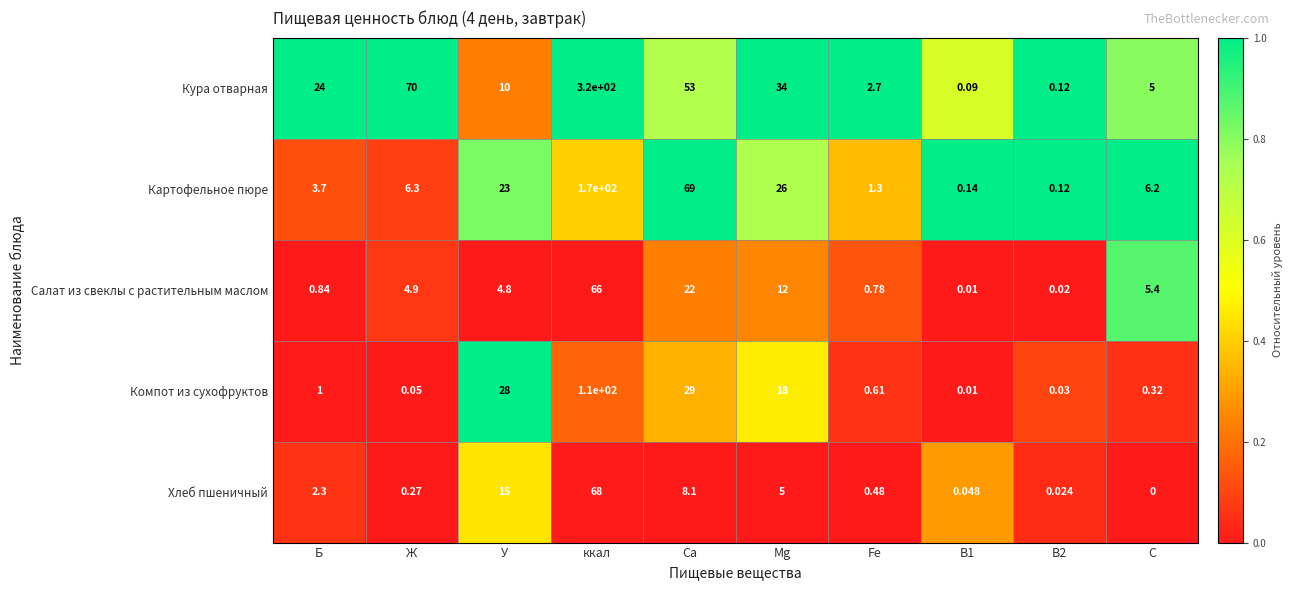

Which label corresponds to the largest value in the chart?

ккал